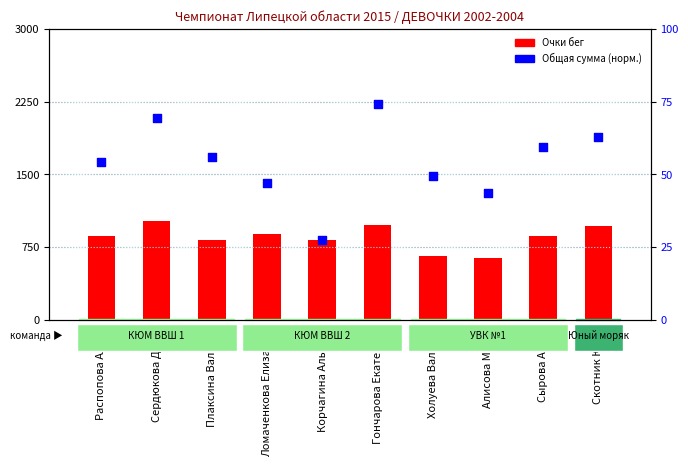

Which series has the largest total across all categories?

Очки бег